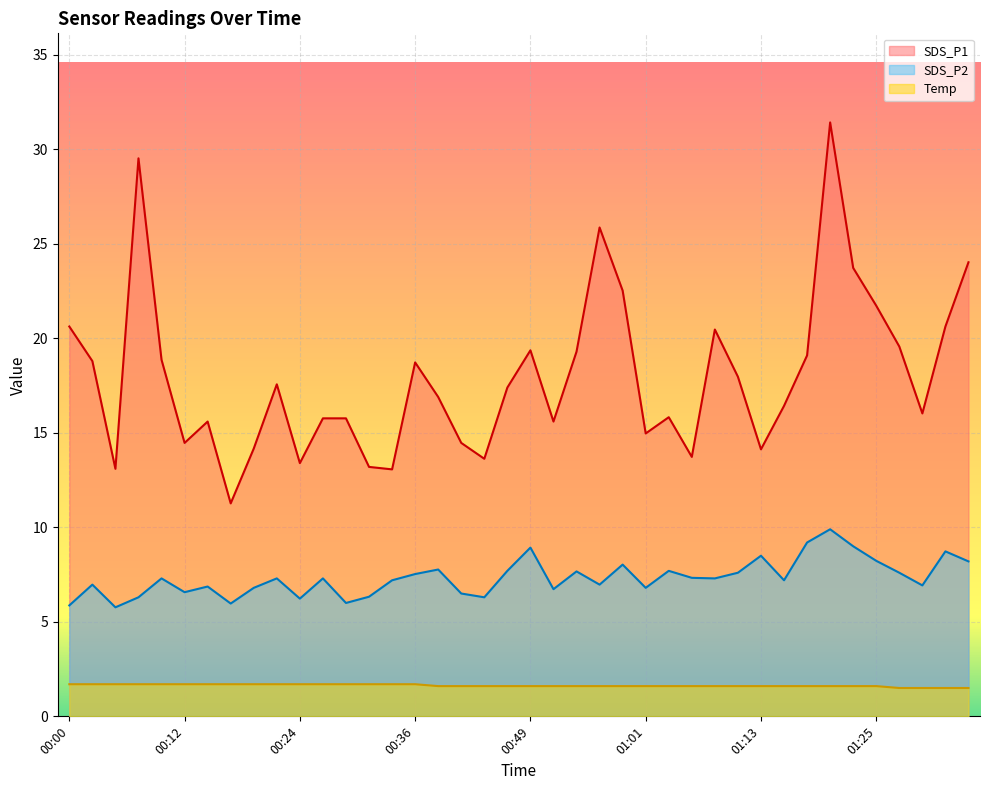

At 00:53, list the series in order from largest to smallest.

SDS_P1, SDS_P2, Temp